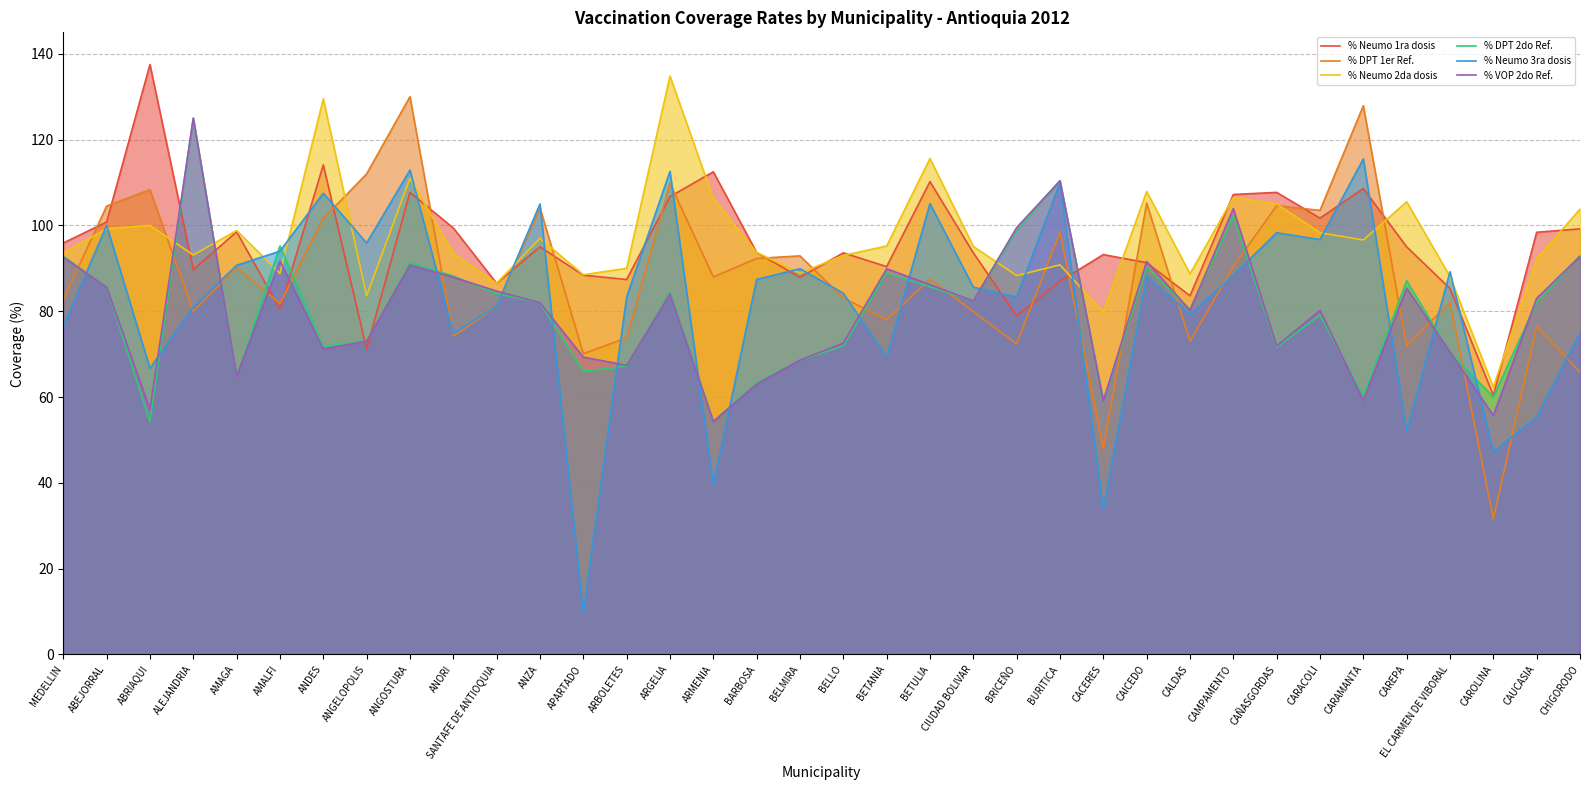

Count the number of data series in this chart.

6